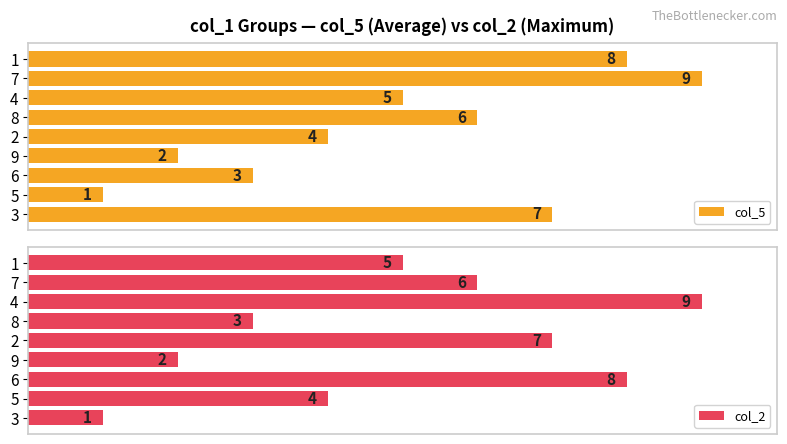

What is the total value across all series at 4?

14